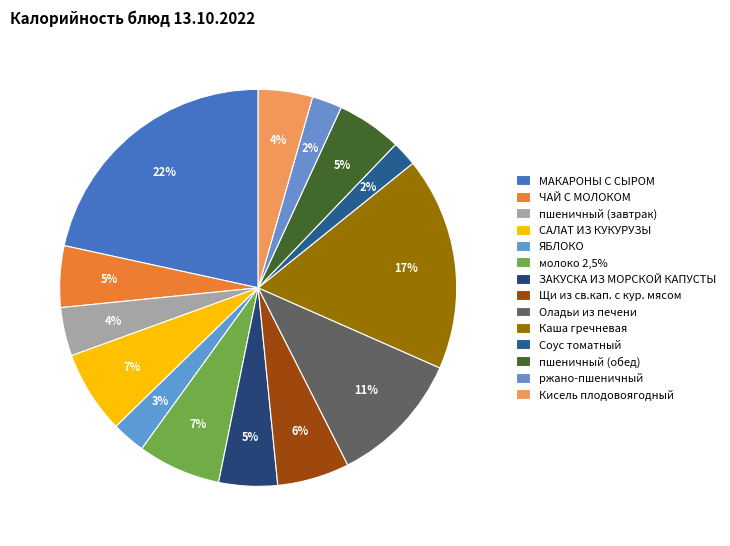

Rank the categories by value from lowest to highest.

Соус томатный, ржано-пшеничный, ЯБЛОКО, пшеничный (завтрак), Кисель плодовоягодный, ЗАКУСКА ИЗ МОРСКОЙ КАПУСТЫ, ЧАЙ С МОЛОКОМ, пшеничный (обед), Щи из св.кап. с кур. мясом, САЛАТ ИЗ КУКУРУЗЫ, молоко 2,5%, Оладьи из печени, Каша гречневая, МАКАРОНЫ С СЫРОМ